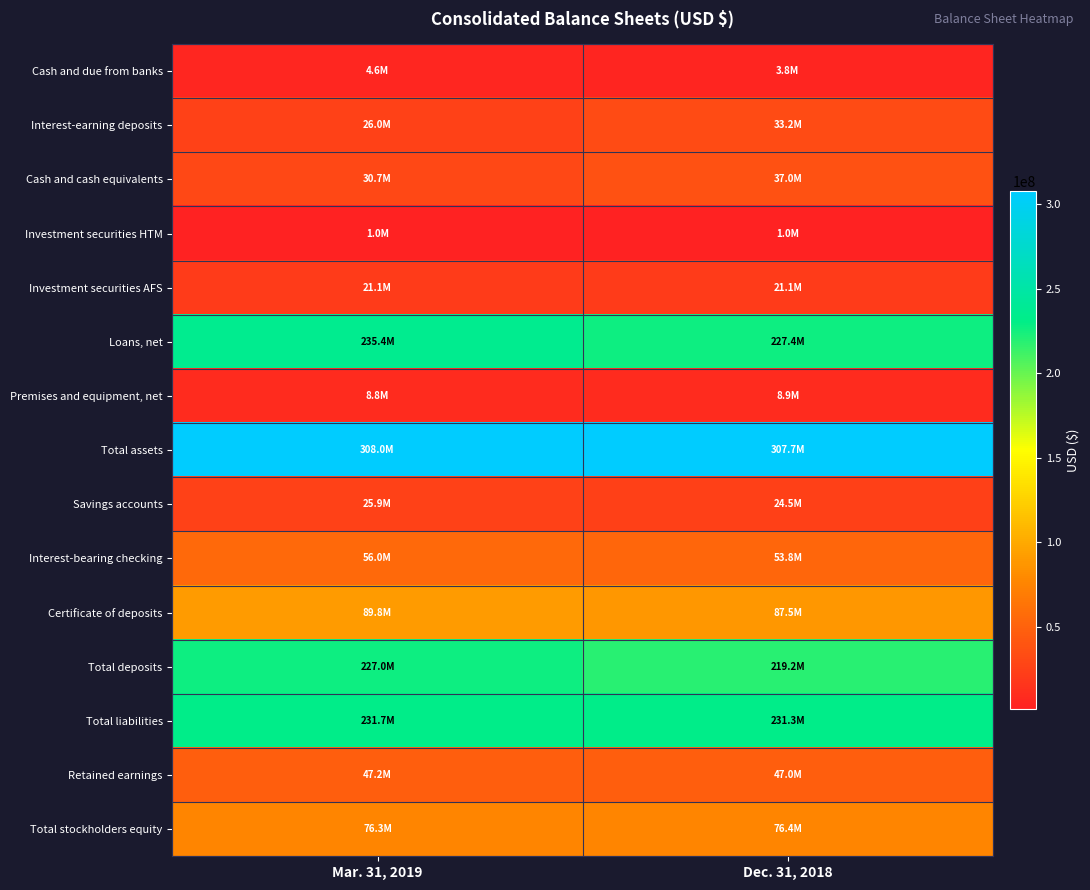

Reading right to left, what are all the values shown in this chart?

Cash and due from banks: Dec. 31, 2018=3817000	Mar. 31, 2019=4633000
Interest-earning deposits: Dec. 31, 2018=33212000	Mar. 31, 2019=26036000
Cash and cash equivalents: Dec. 31, 2018=37029000	Mar. 31, 2019=30669000
Investment securities HTM: Dec. 31, 2018=1000000	Mar. 31, 2019=1000000
Investment securities AFS: Dec. 31, 2018=21145000	Mar. 31, 2019=21143000
Loans, net: Dec. 31, 2018=227424000	Mar. 31, 2019=235366000
Premises and equipment, net: Dec. 31, 2018=8896000	Mar. 31, 2019=8782000
Total assets: Dec. 31, 2018=307695000	Mar. 31, 2019=308021000
Savings accounts: Dec. 31, 2018=24511000	Mar. 31, 2019=25896000
Interest-bearing checking: Dec. 31, 2018=53752000	Mar. 31, 2019=55996000
Certificate of deposits: Dec. 31, 2018=87510000	Mar. 31, 2019=89791000
Total deposits: Dec. 31, 2018=219181000	Mar. 31, 2019=226958000
Total liabilities: Dec. 31, 2018=231297000	Mar. 31, 2019=231702000
Retained earnings: Dec. 31, 2018=47043000	Mar. 31, 2019=47160000
Total stockholders equity: Dec. 31, 2018=76398000	Mar. 31, 2019=76319000